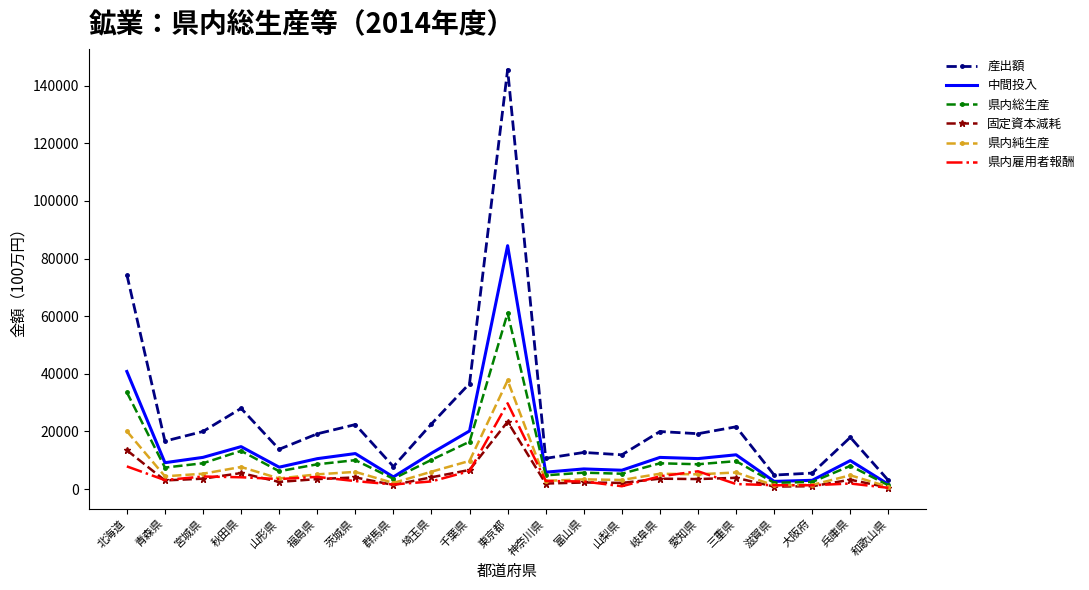

Which series changed the most between 宮城県 and 山形県?

産出額